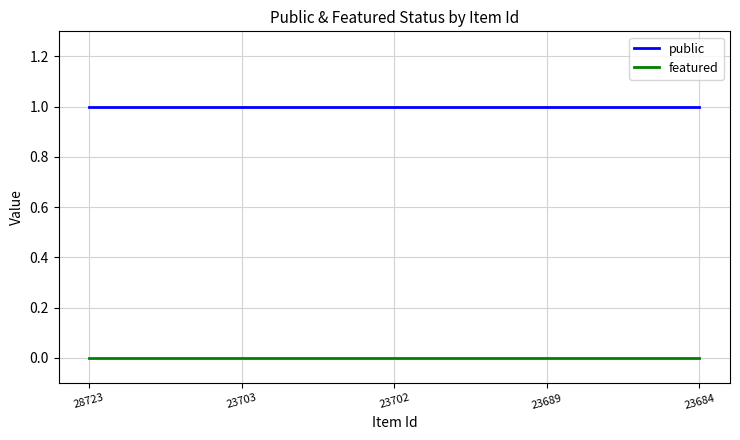

The featured series shows 0 at 23703. True or false?

True